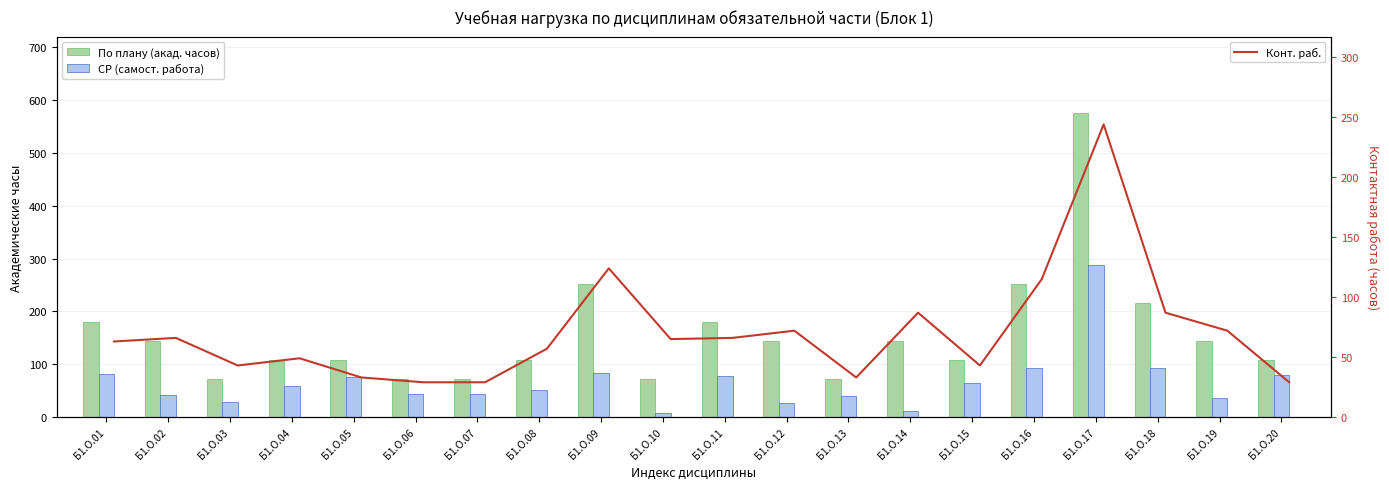

What is the highest value of the СР (самост. работа) series?

287